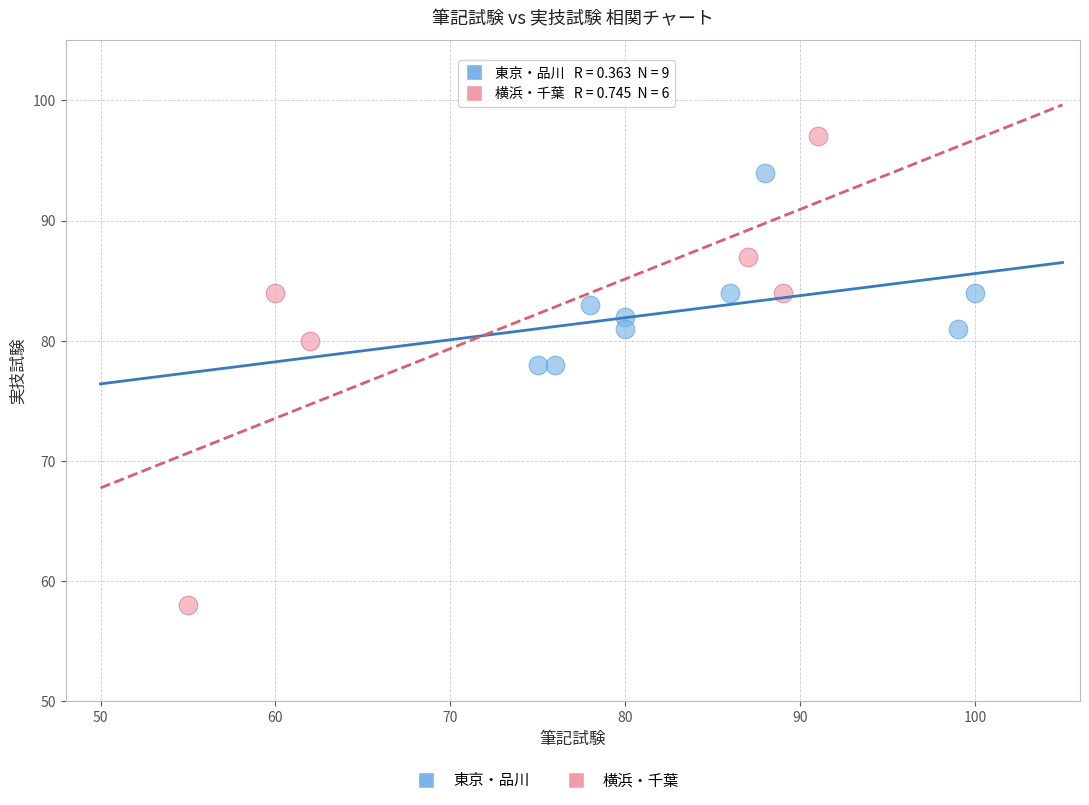

Which series contains the lowest Y value?

横浜・千葉